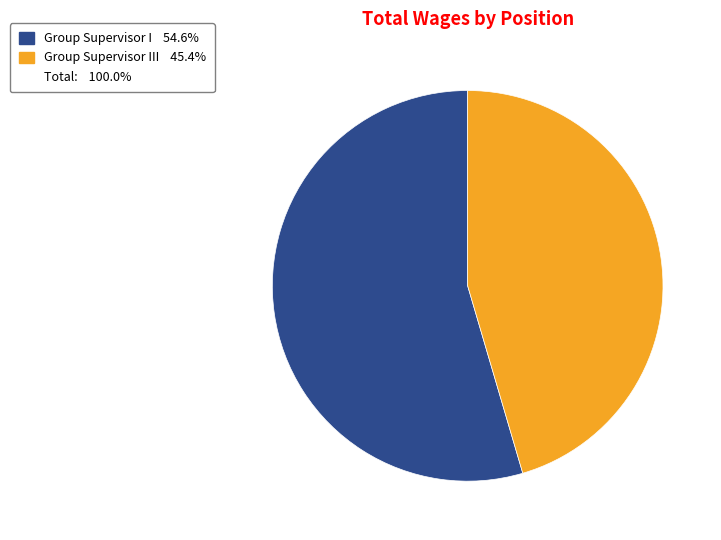

Is there a majority slice in this chart?

Yes